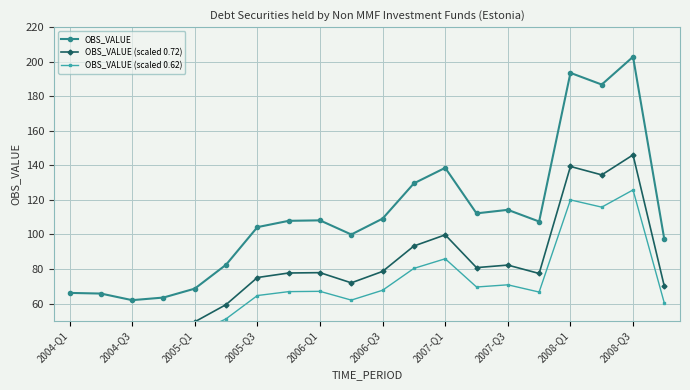

What is the highest value of the OBS_VALUE series?

202.8